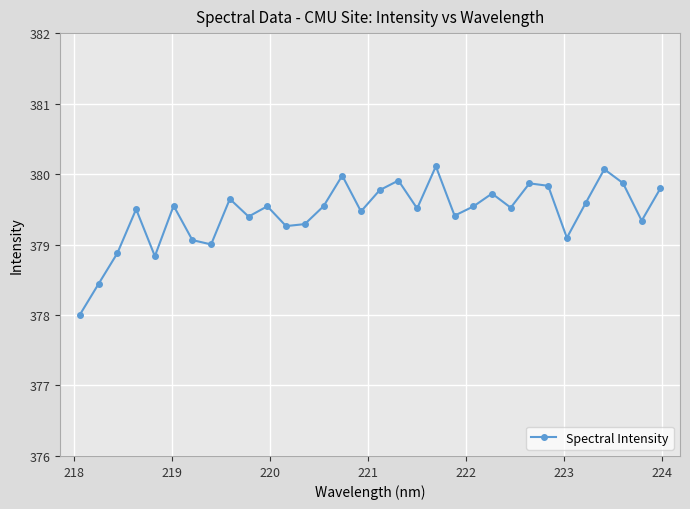

What is the difference between the second highest and minimum values?

2.1